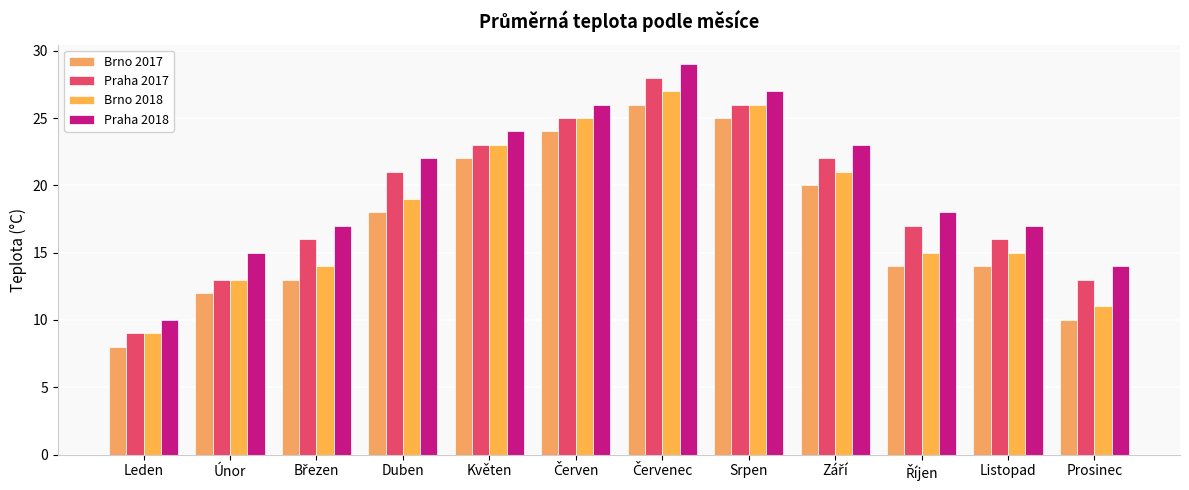

What is the spread (max minus min) of values at Prosinec?

4